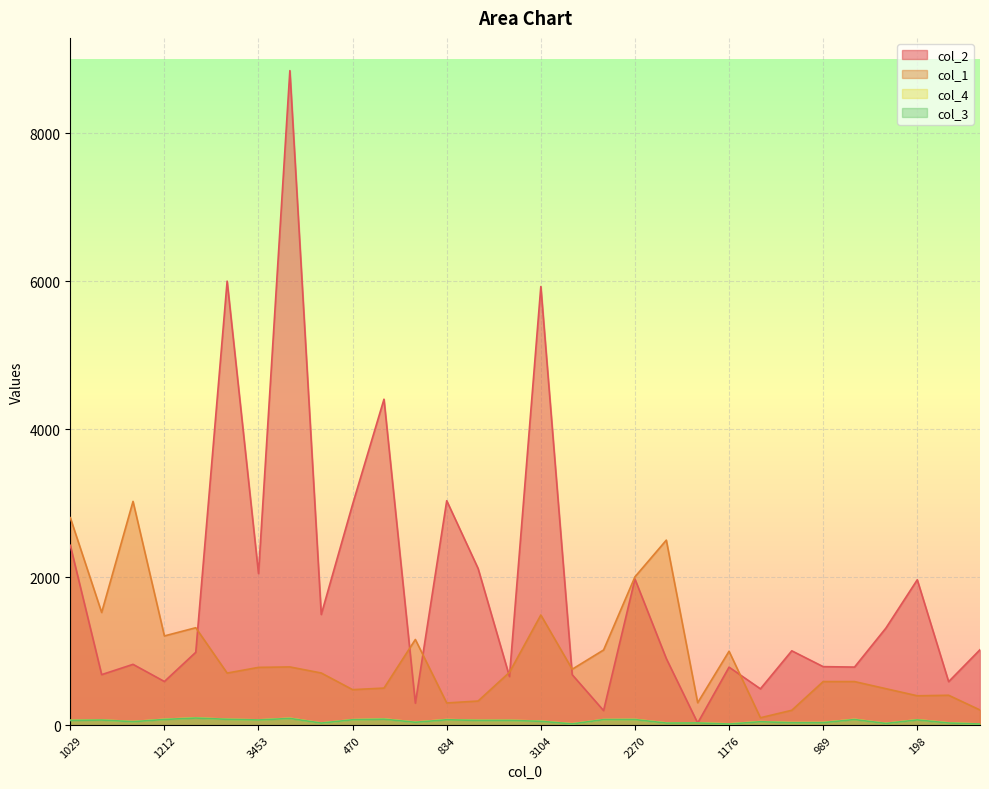

Reading right to left, what are all the values shown in this chart?

col_2: 306=1020.0	1505=588.0	198=1965.0	880=1312.0	399=785.0	989=791.0	705=1005.0	344=491.0	1176=784.0	251=29.0	594=900.0	2270=1975.0	611=197.0	1487=682.0	3104=5929.0	1317=657.0	903=2118.0	834=3034.0	1668=297.0	1057=4406.0	470=2986.0	1000=1496.0	2480=8848.0	3453=2050.0	1401=6002.0	1095=985.0	1212=590.0	1001=822.0	992=683.0	1029=2431.0
col_1: 306=205.0	1505=404.0	198=397.0	880=493.0	399=589.0	989=589.0	705=201.0	344=100.0	1176=999.0	251=303.0	594=2501.0	2270=2005.0	611=1016.0	1487=756.0	3104=1489.0	1317=714.0	903=326.0	834=300.0	1668=1158.0	1057=501.0	470=480.0	1000=705.0	2480=787.0	3453=781.0	1401=704.0	1095=1317.0	1212=1206.0	1001=3025.0	992=1523.0	1029=2805.0
col_4: 306=16.0	1505=31.0	198=73.5	880=24.0	399=79.0	989=36.5	705=35.5	344=48.5	1176=17.5	251=32.0	594=30.0	2270=78.0	611=76.0	1487=19.0	3104=54.5	1317=65.5	903=65.5	834=76.0	1668=41.0	1057=84.0	470=74.5	1000=29.0	2480=94.0	3453=71.0	1401=80.0	1095=99.0	1212=79.5	1001=48.5	992=70.0	1029=66.0
col_3: 306=15.0	1505=29.0	198=71.0	880=23.0	399=76.0	989=34.0	705=33.0	344=46.0	1176=15.0	251=30.0	594=28.0	2270=76.0	611=75.0	1487=17.0	3104=52.0	1317=64.0	903=64.0	834=73.0	1668=39.0	1057=81.0	470=73.0	1000=28.0	2480=91.0	3453=70.0	1401=79.0	1095=96.0	1212=77.0	1001=47.0	992=69.0	1029=64.0